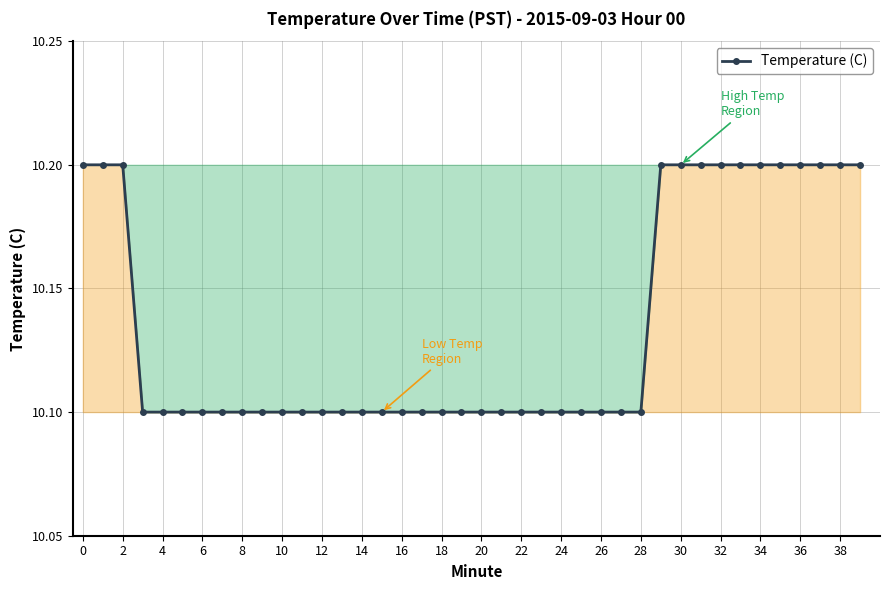

How many values are between 10 and 11?

40